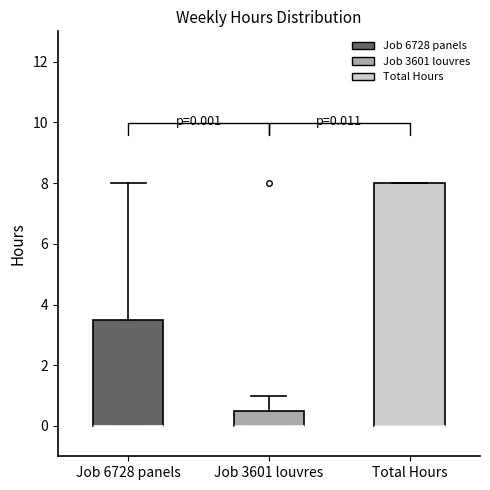

Which box is the tallest, from its lower edge to its upper edge?

Total Hours